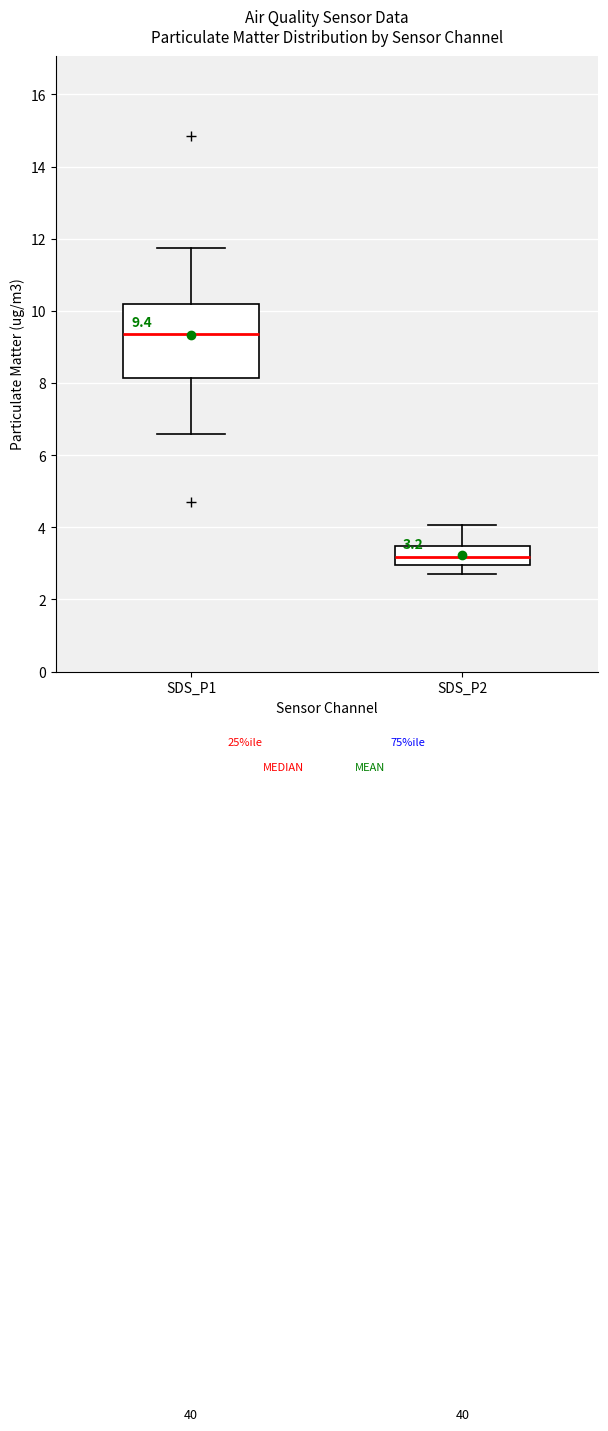

Which box has the lowest median line?

SDS_P2